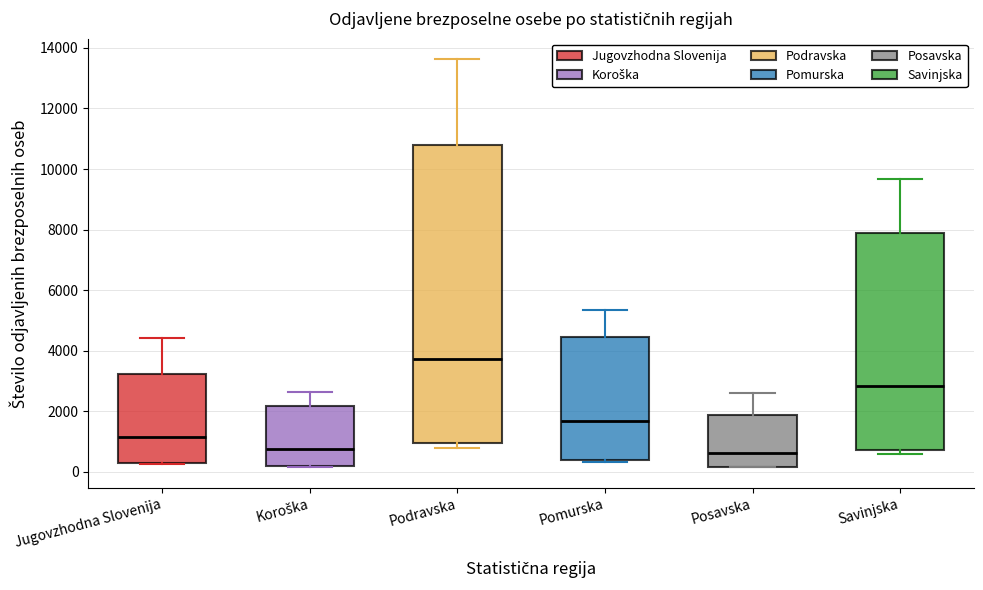

Reading left to right, read every box against the y-axis: the position of its median line, the range the box covers, and the ends of its whiskers. The values are not printed on the chart, so give them approximately, as read against the axis.

Jugovzhodna Slovenija: median 1200, box 200 to 3200, whiskers 200 to 4400
Koroška: median 800, box 200 to 2200, whiskers 200 to 2600
Podravska: median 3800, box 1000 to 10800, whiskers 800 to 13600
Pomurska: median 1600, box 400 to 4400, whiskers 400 (just below the box's lower edge) to 5400
Posavska: median 600, box 200 to 1800, whiskers 200 to 2600
Savinjska: median 2800, box 800 to 7800, whiskers 600 to 9600